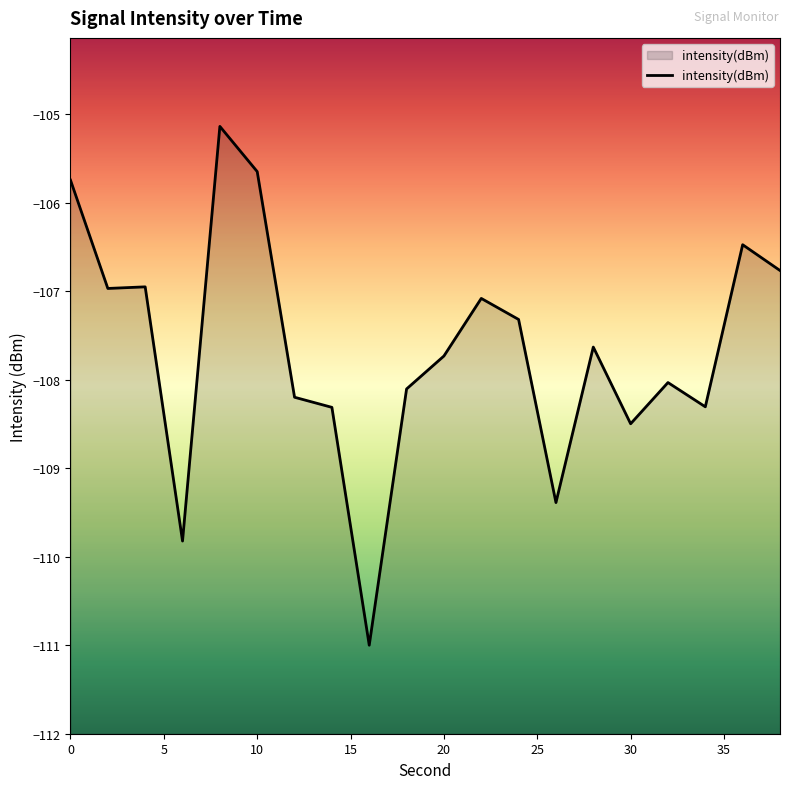

How many lines are shown in the chart?

1